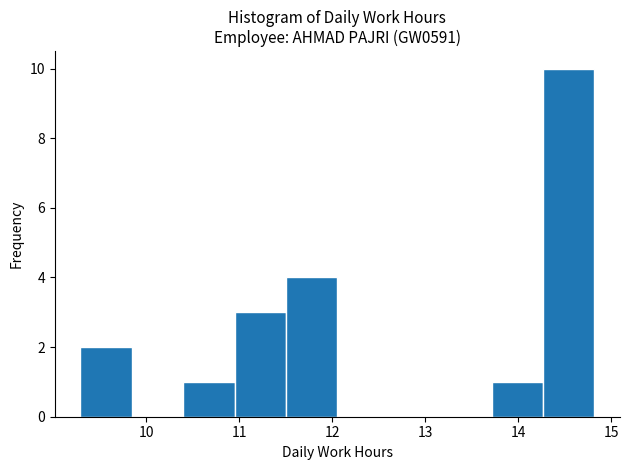

Which range on the x-axis has the tallest bar?

14.3 to 14.8